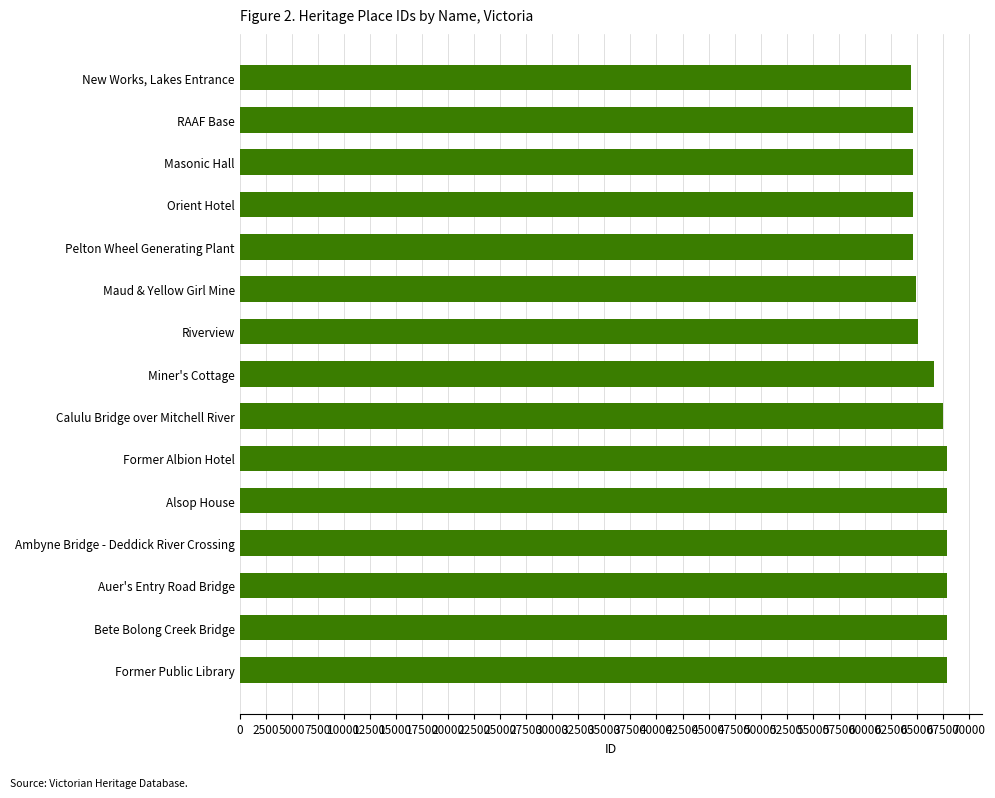

What is the minimum value shown in the chart?

64463